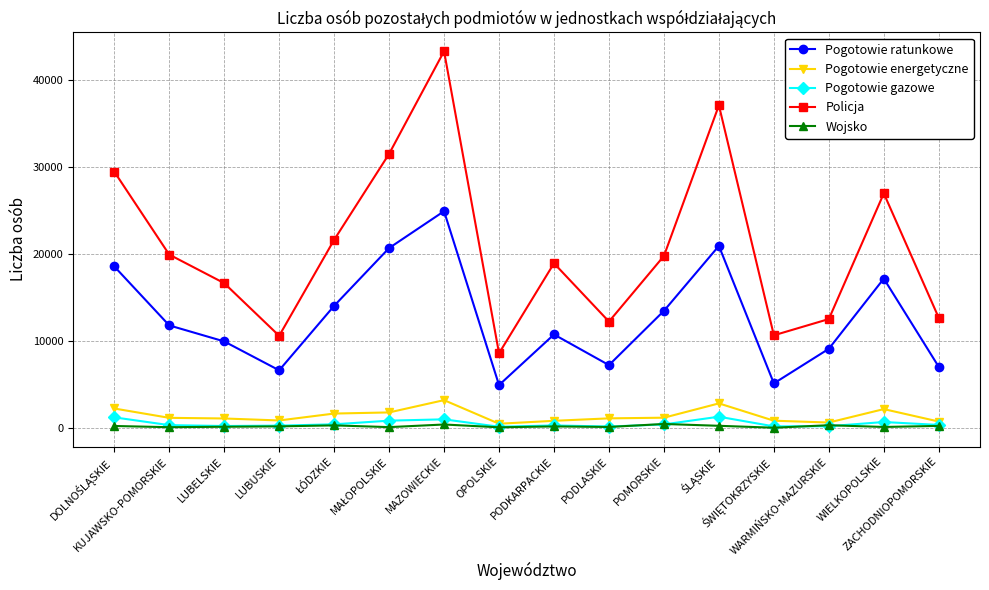

True or false: Pogotowie energetyczne and Policja intersect in this chart.

False